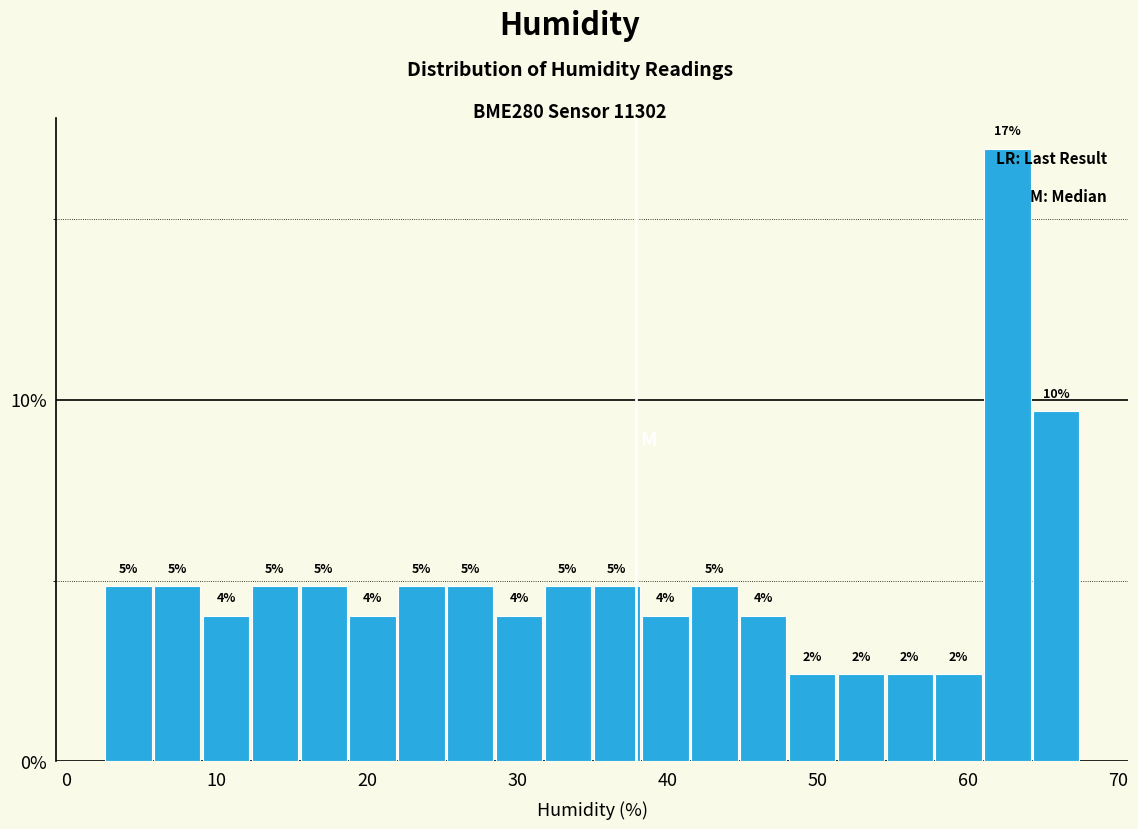

Read against the x-axis, roughly where is the centre of the tallest bar?

63